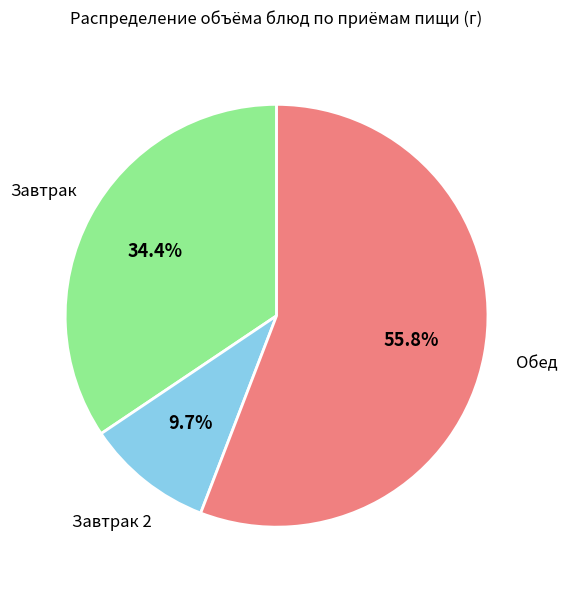

Does any single category account for the majority?

Yes